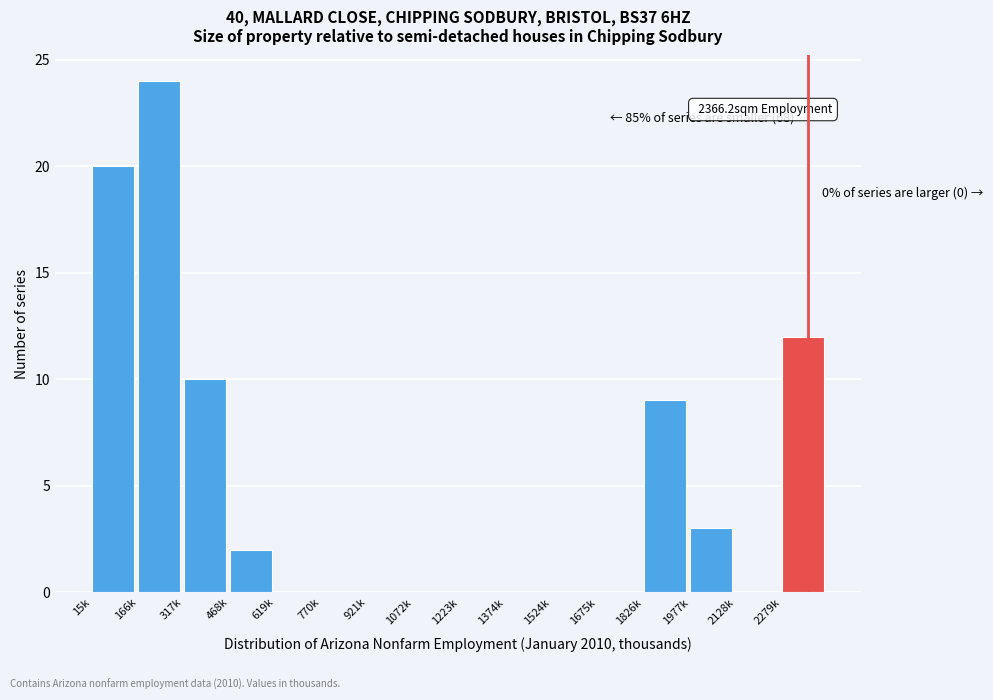

Reading left to right, extract all data points from this chart.

15k=20	166k=24	317k=10	468k=2	619k=0	770k=0	921k=0	1072k=0	1223k=0	1374k=0	1524k=0	1675k=0	1826k=9	1977k=3	2128k=0	2279k=12